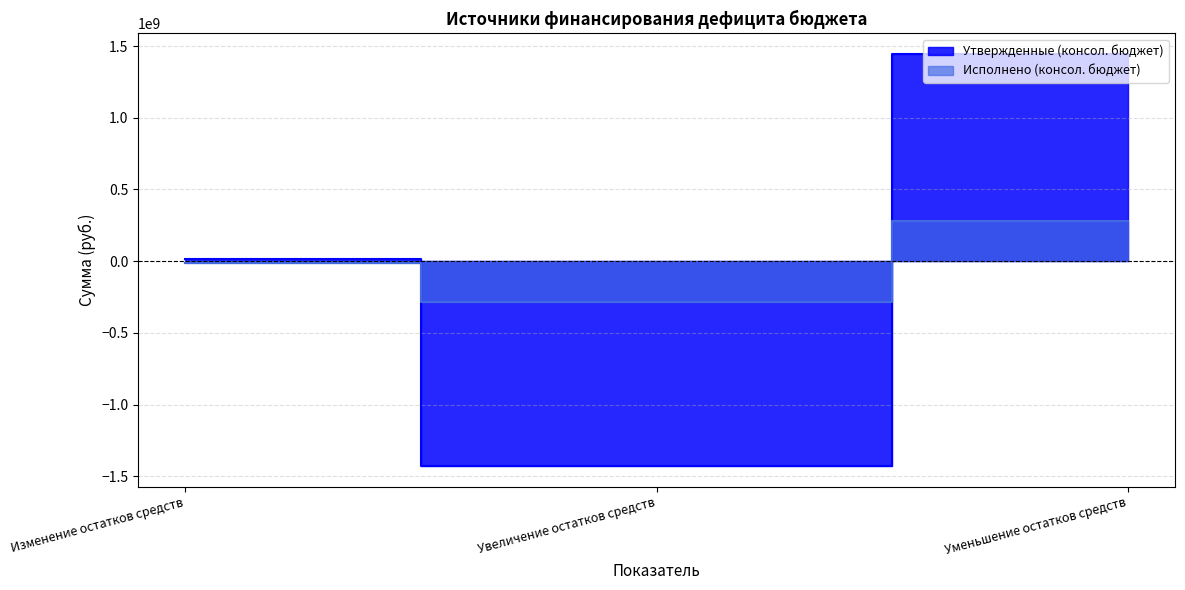

What is the sum of the Утвержденные (консол. бюджет) values at Уменьшение остатков средств and Изменение остатков средств?

1459111100.0